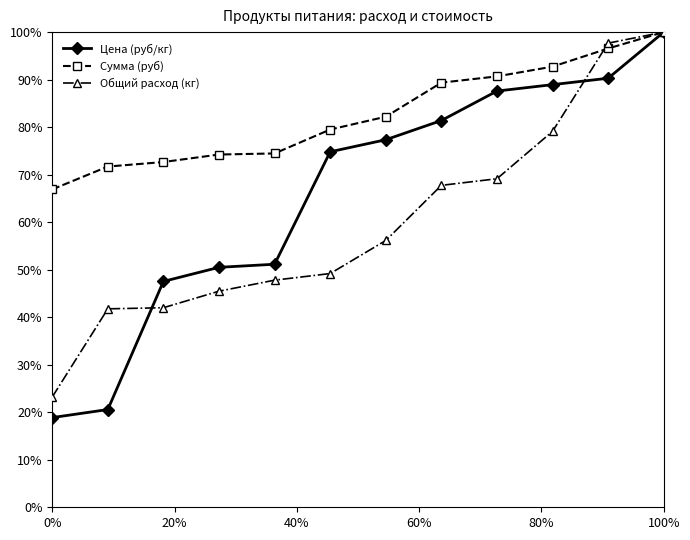

How many data points in Общий расход (кг) are less than 56?

6